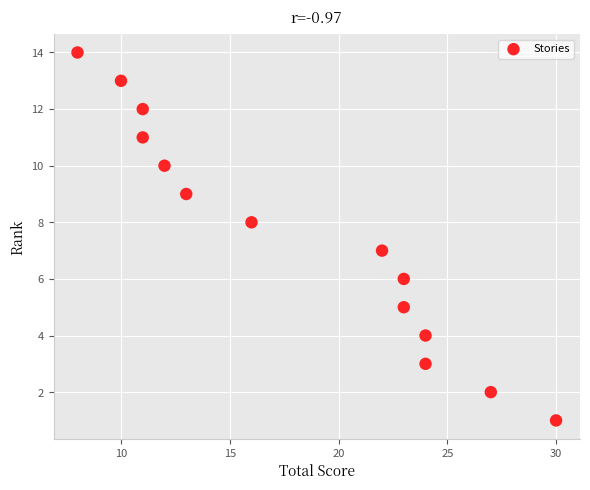

What is the range of X values (max minus min)?

22